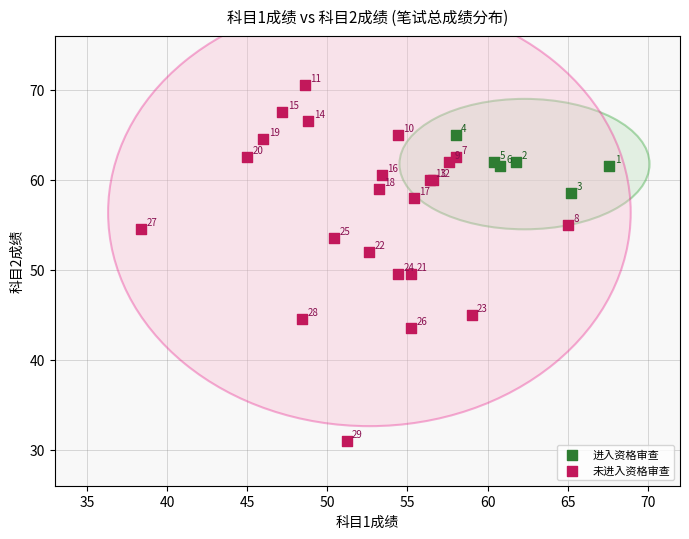

What are all the series names shown in the legend?

进入资格审查, 未进入资格审查